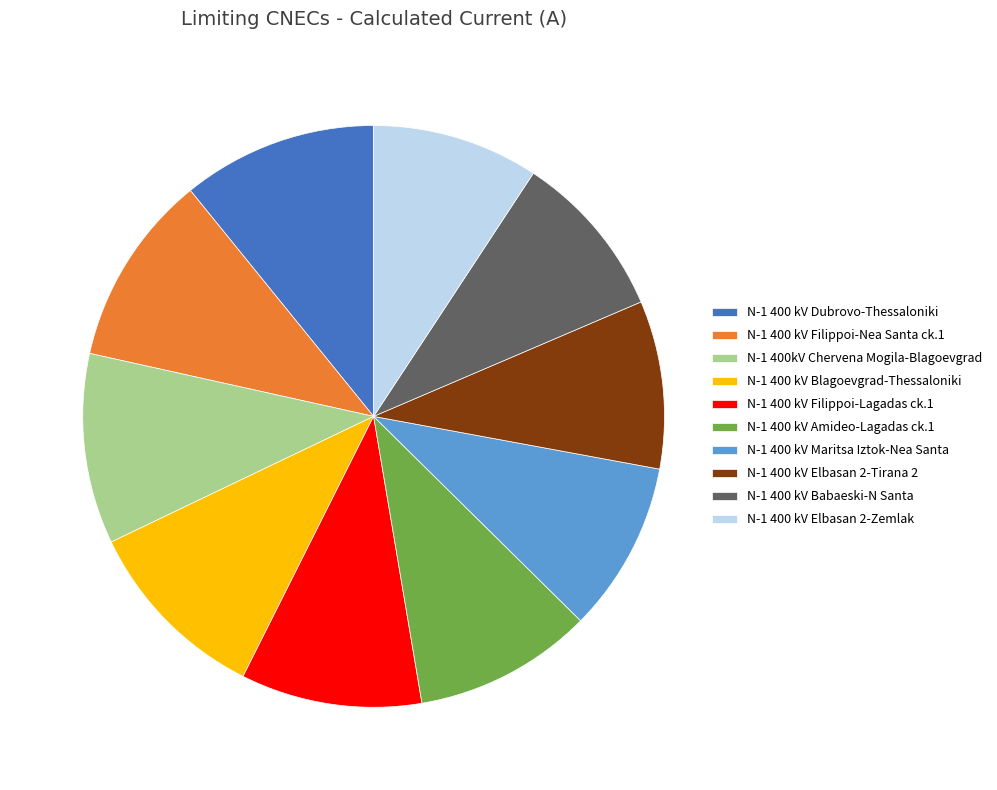

How many segments does this pie chart have?

10